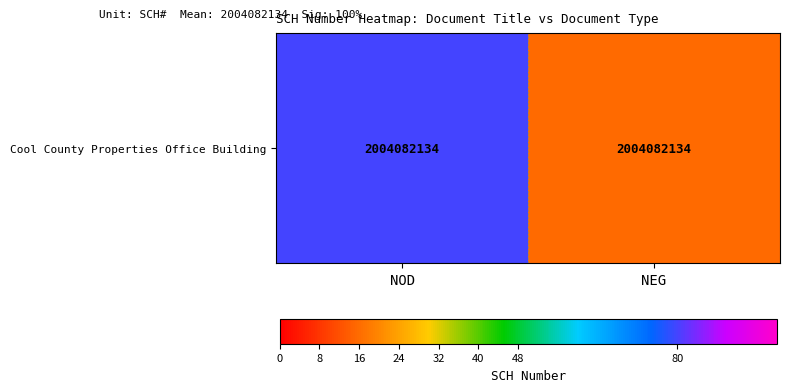

What is the sum of the values at NEG and NOD?

96